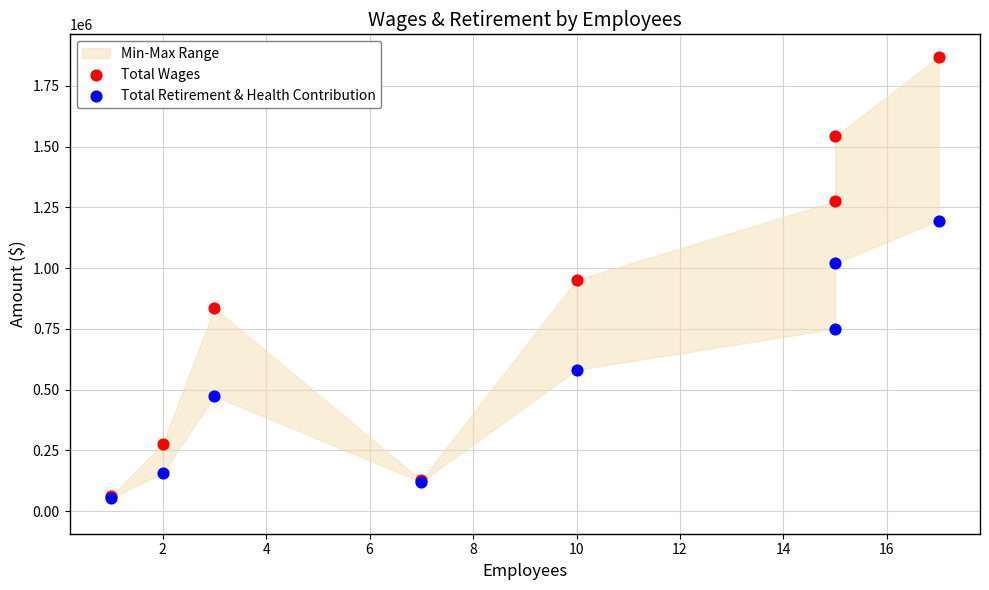

In the Total Retirement & Health Contribution series, what Y value is closest to 623643?

581002